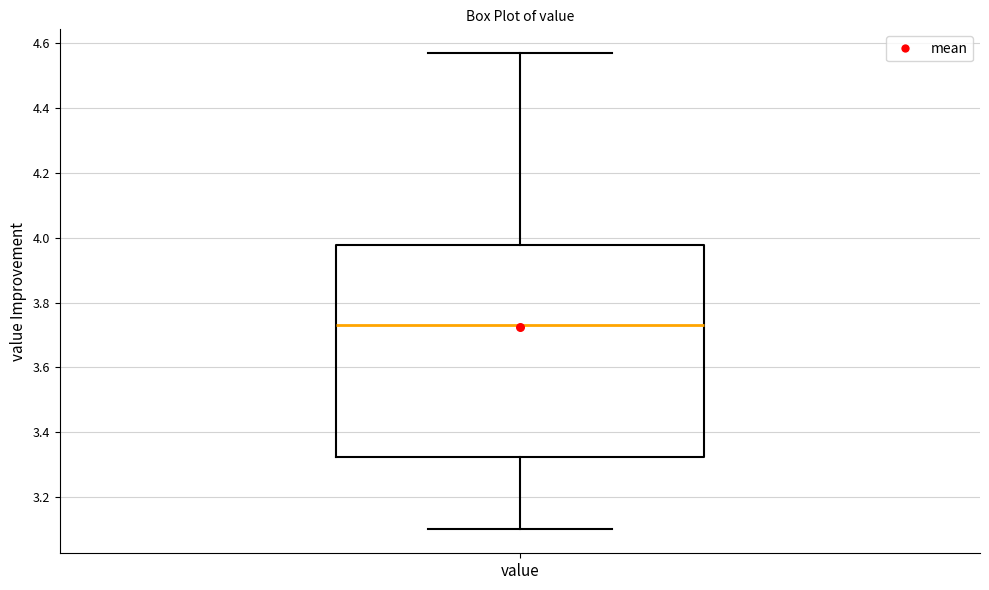

Where is the upper edge of the box for value on the y-axis? The values are not printed on the chart, so give them approximately, as read against the axis.

3.98